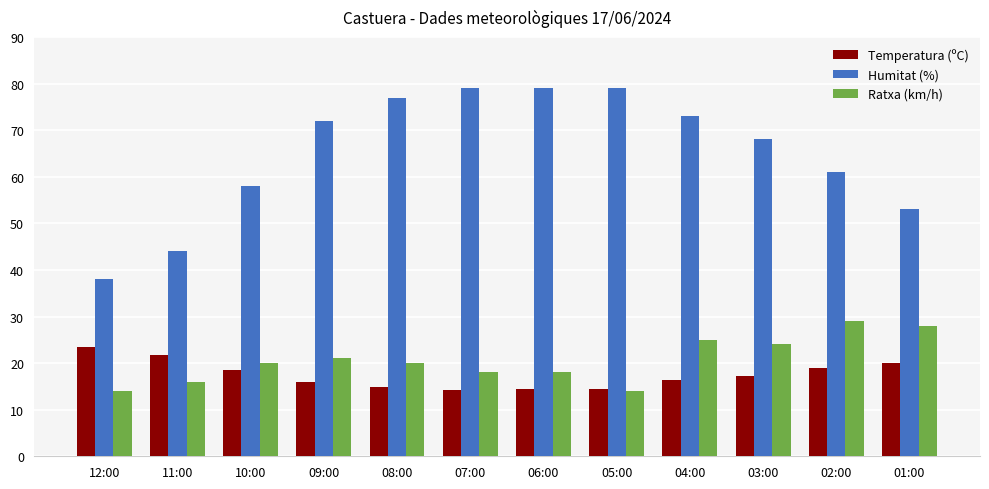

What is the total value across all series at 07:00?

111.3